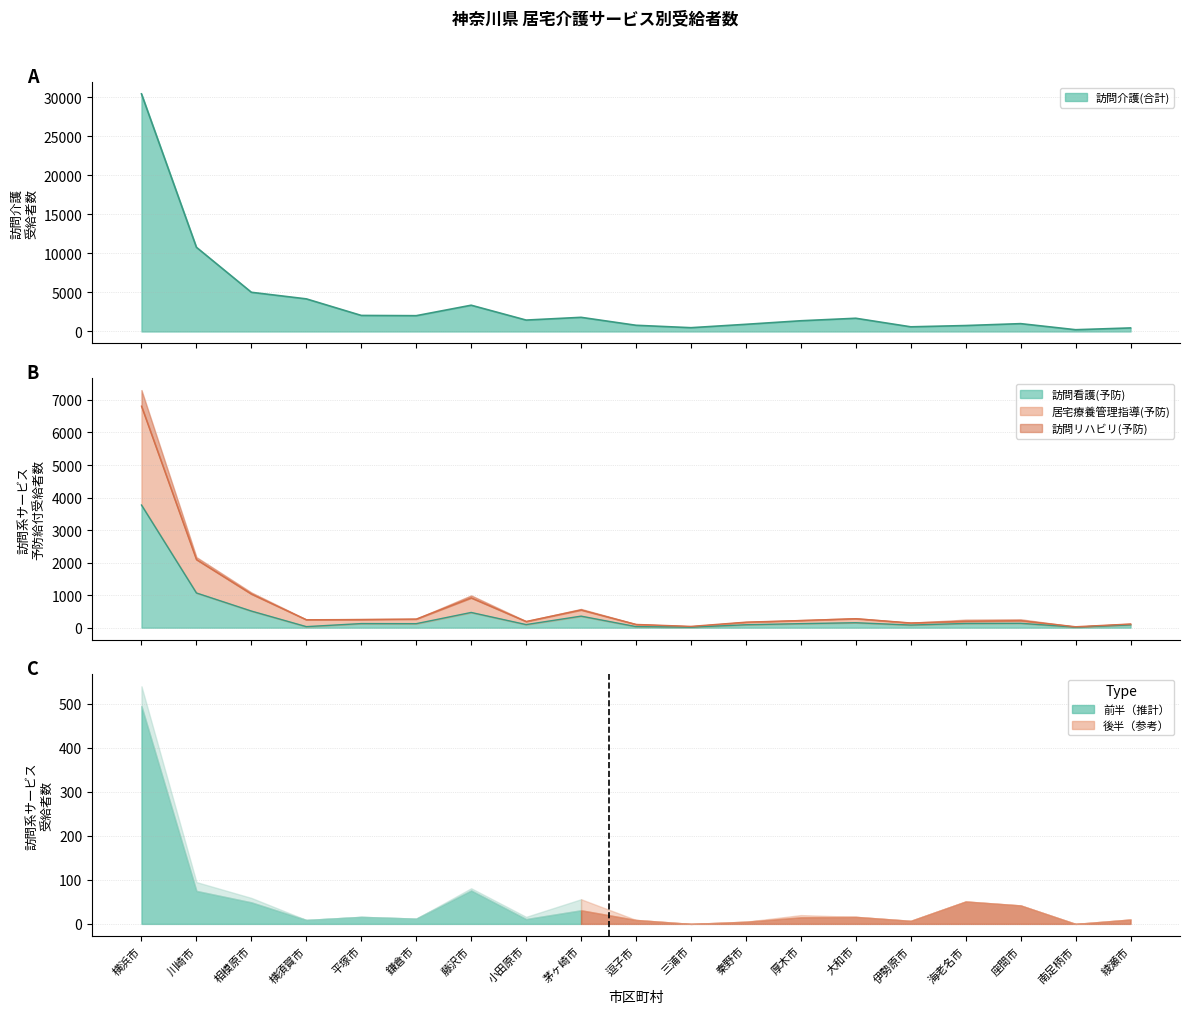

The value of 居宅療養管理指導(予防給付計) at 鎌倉市 is 64. True or false?

False